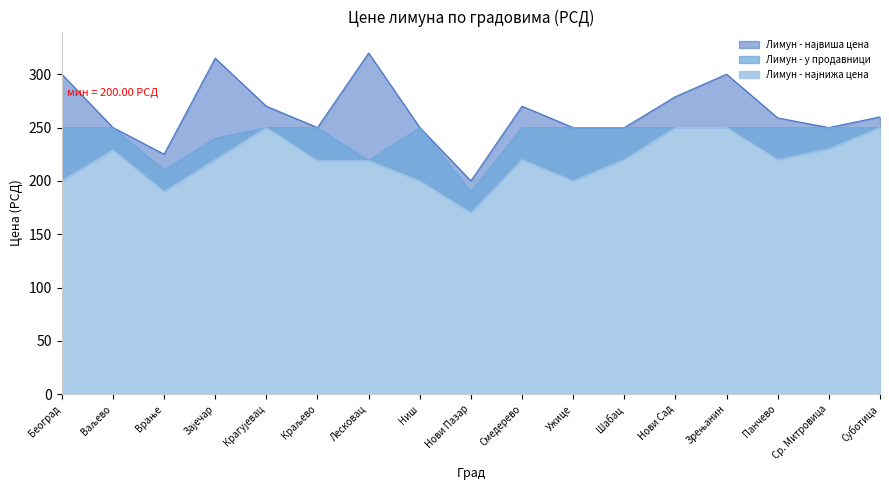

What is the sum of all Лимун - највиша цена values?

4497.9